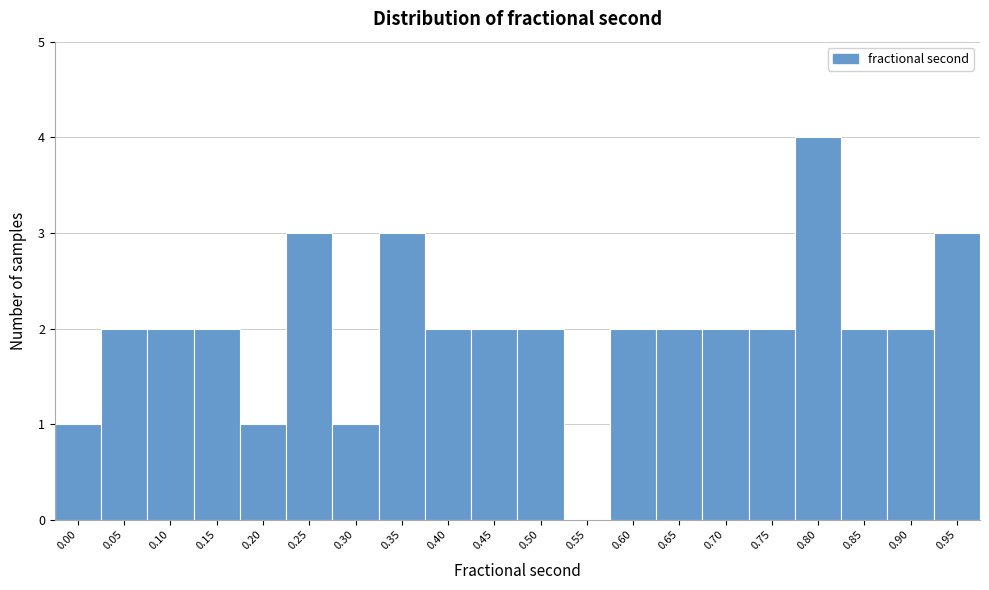

Reading left to right, list all the values displayed in this chart.

0.00=1	0.05=2	0.10=2	0.15=2	0.20=1	0.25=3	0.30=1	0.35=3	0.40=2	0.45=2	0.50=2	0.55=0	0.60=2	0.65=2	0.70=2	0.75=2	0.80=4	0.85=2	0.90=2	0.95=3